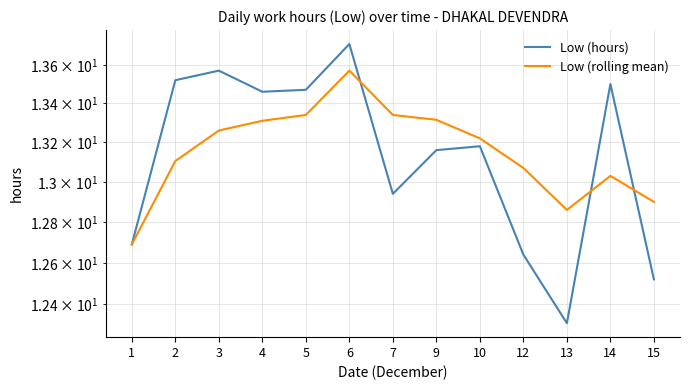

Read the Low (rolling mean) value at 7.

13.3